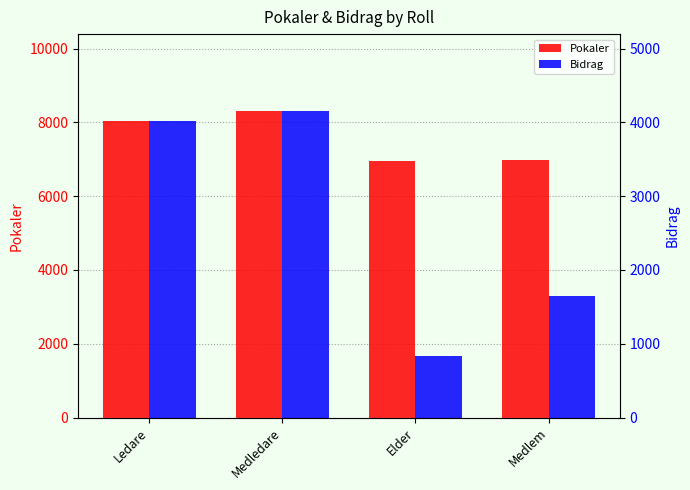

How many data points does each series have?

4